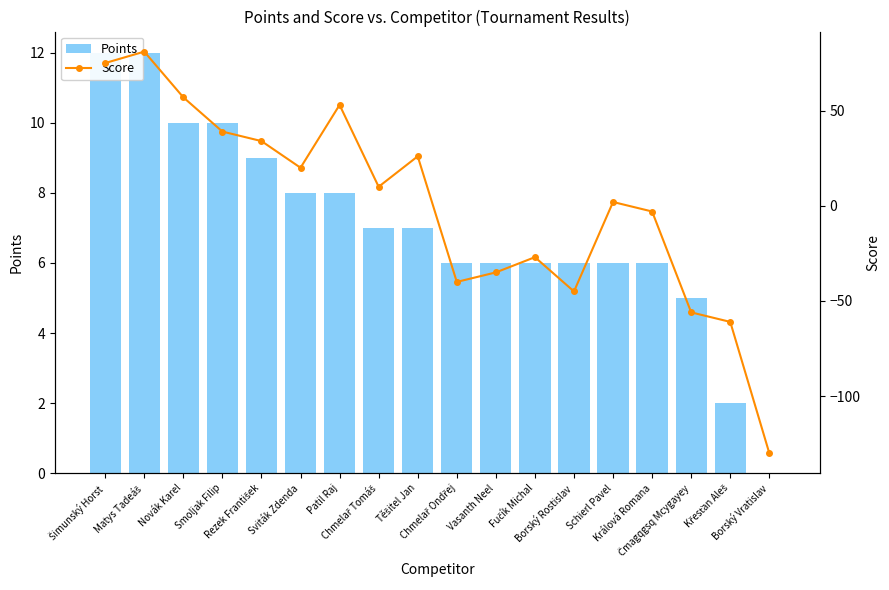

Reading left to right, extract all data points from this chart.

Points: 12	12	10	10	9	8	8	7	7	6	6	6	6	6	6	5	2	0
Score: 75	81	57	39	34	20	53	10	26	-40	-35	-27	-45	2	-3	-56	-61	-130